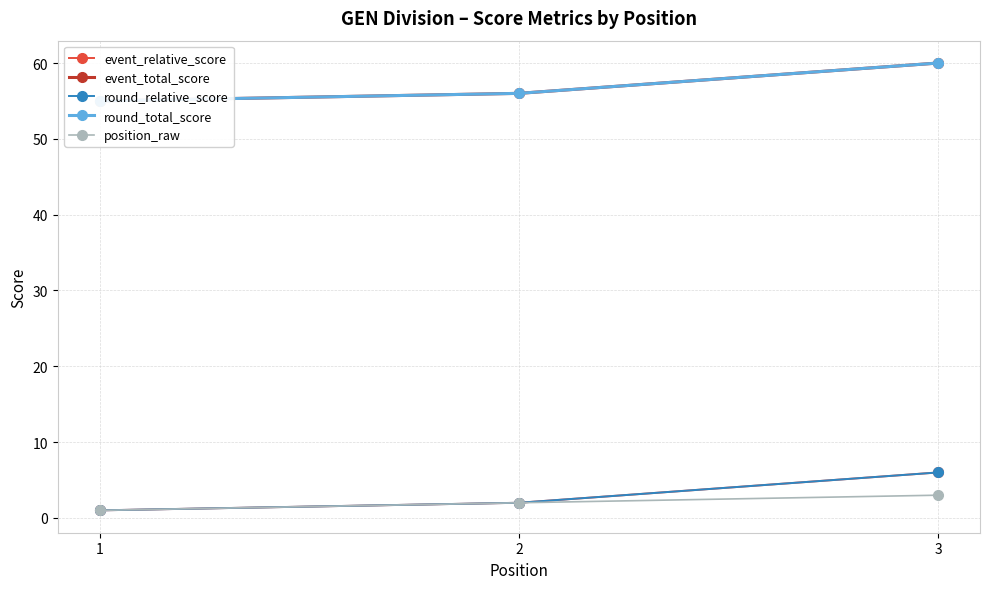

What is the greatest value displayed?

60